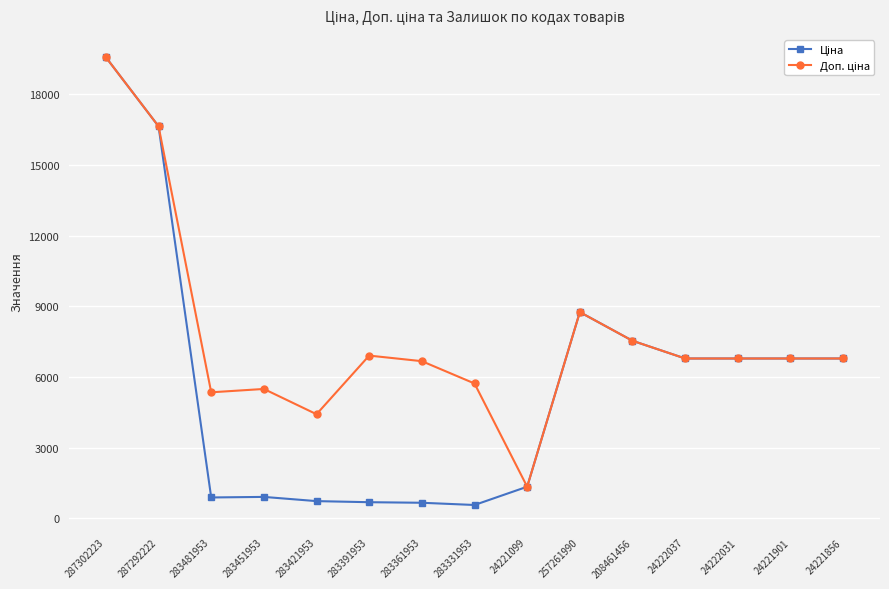

Which category has the highest value across all series?

287302223